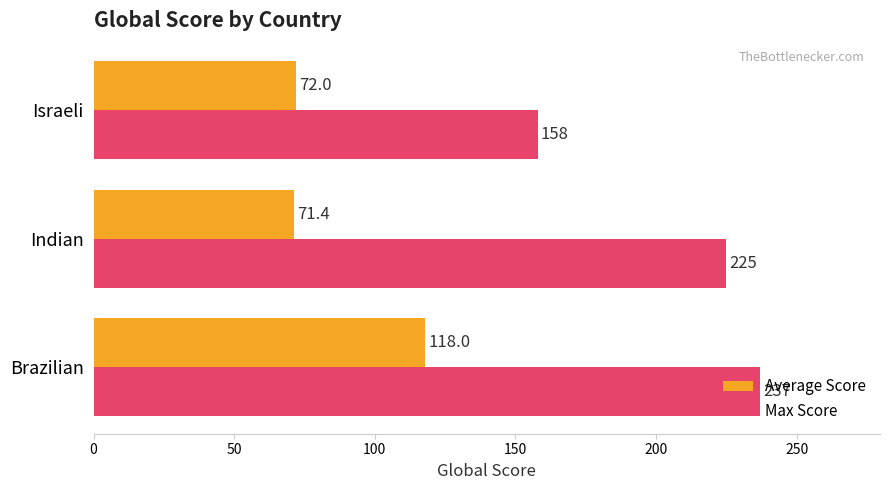

What are all the series names shown in the legend?

Average Score, Max Score